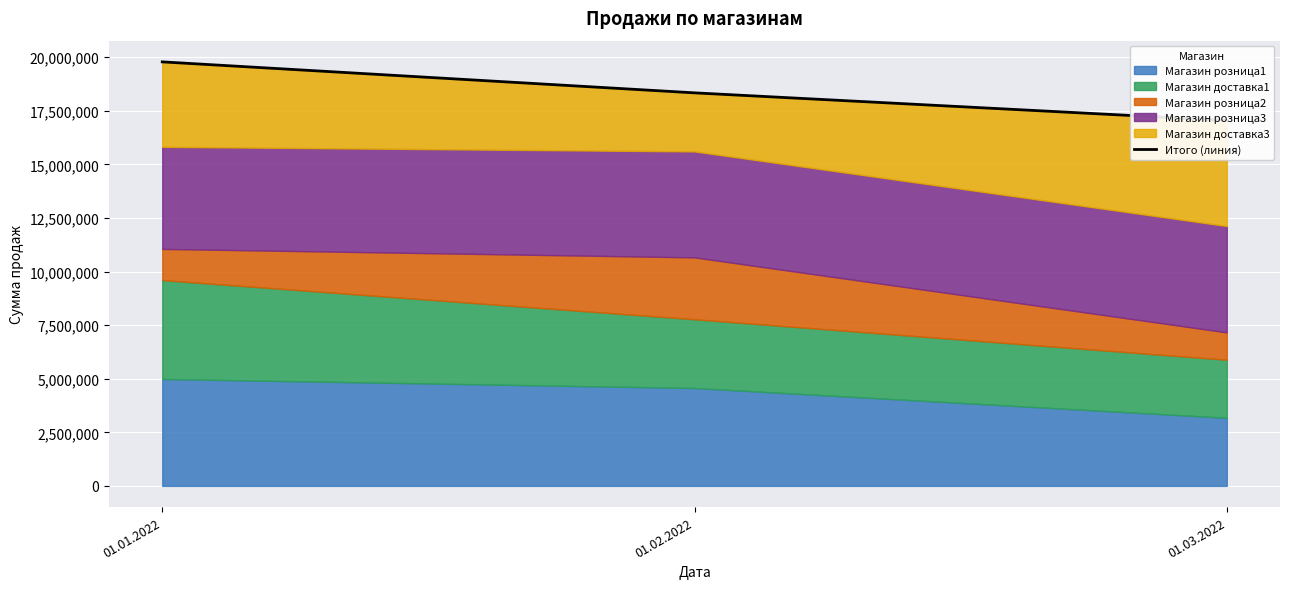

The chart shows a value of 19784472 at 01.01.2022. True or false?

True